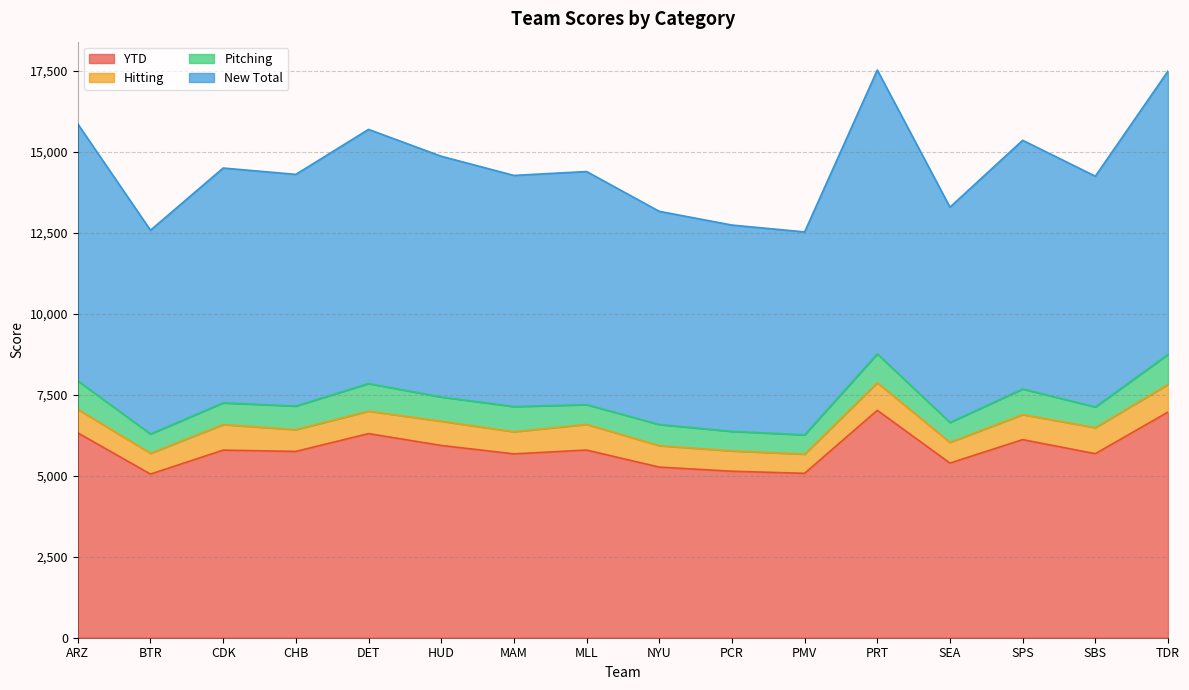

What is the highest value of the YTD series?

7018